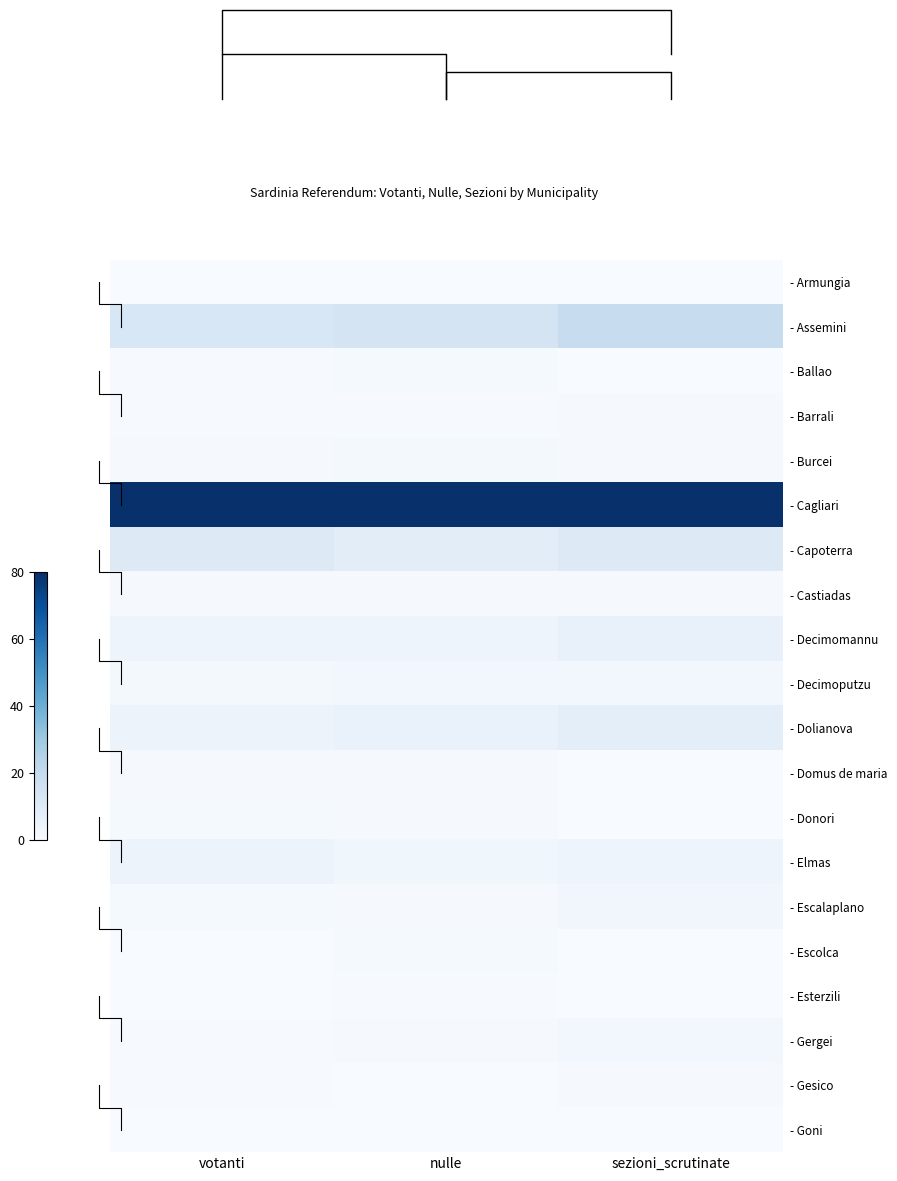

How many categories are shown in the chart?

3